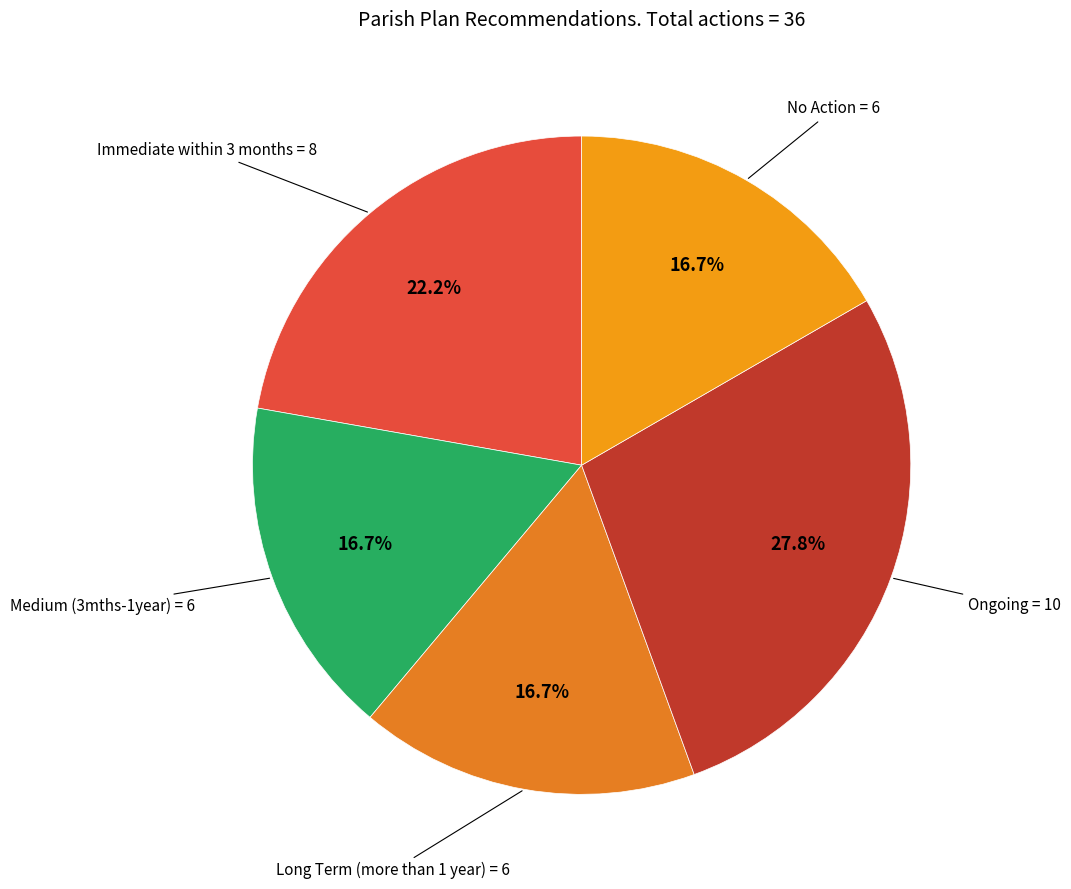

How many segments does this pie chart have?

5